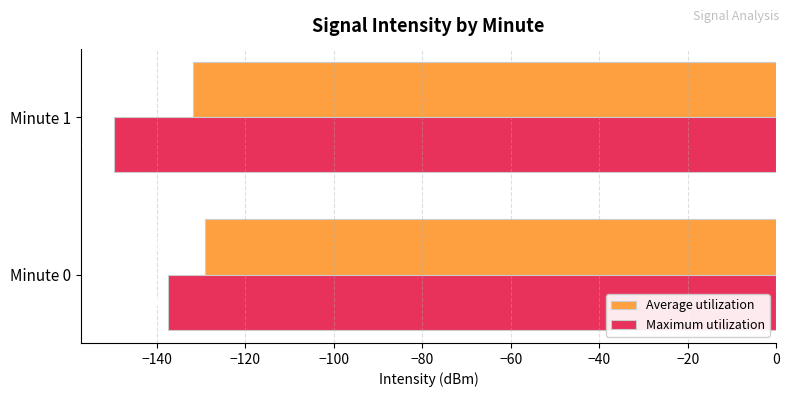

Which series has the largest total across all categories?

Average utilization